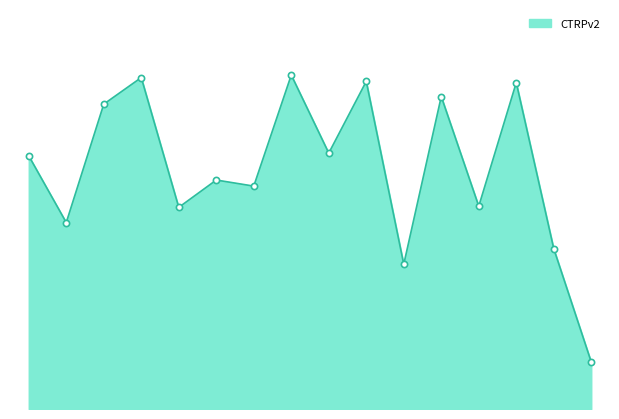

How many lines are shown in the chart?

1